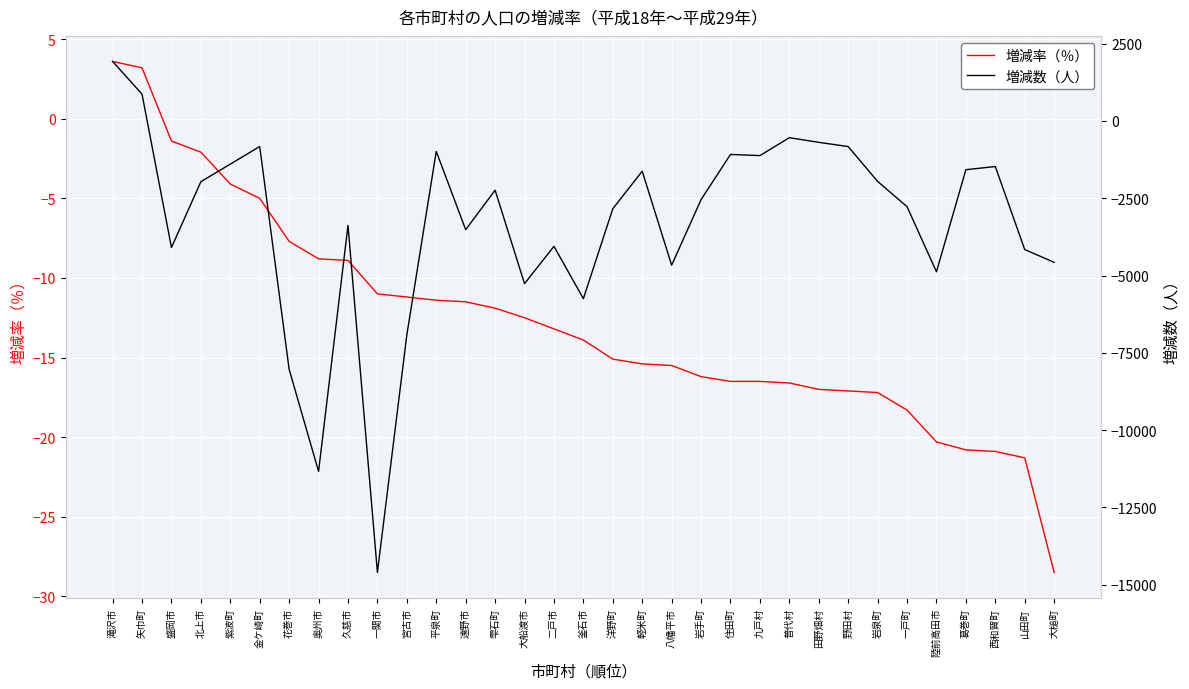

Does the chart display data point markers on the line(s)?

No